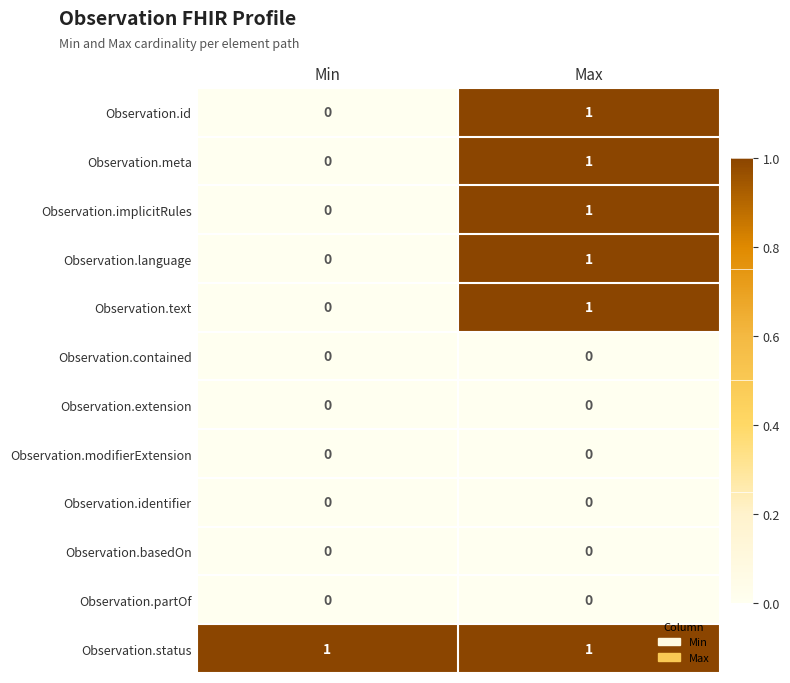

The value of Observation.contained at Max is 0. True or false?

True